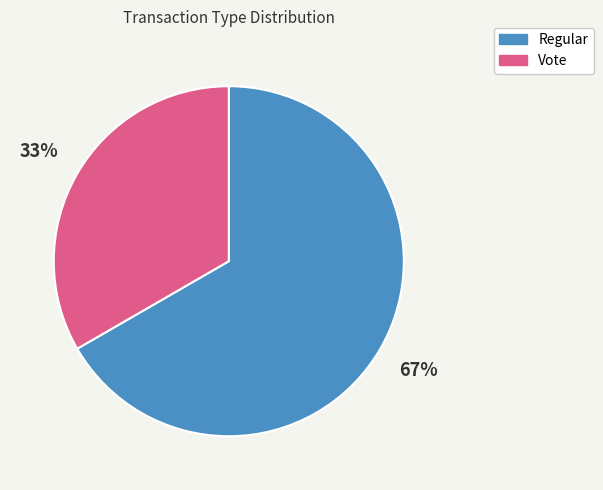

Which has a higher value, Vote or Regular?

Regular